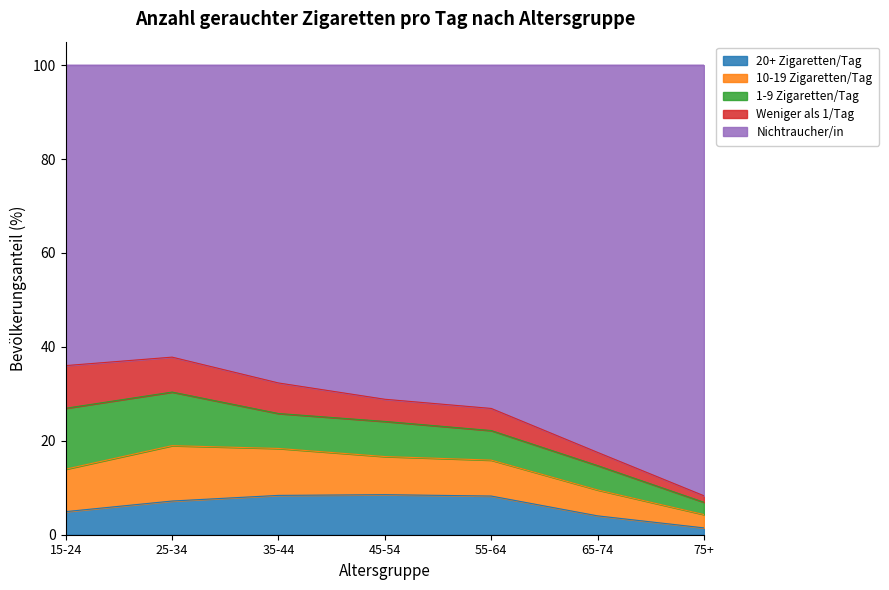

What is the total value across all series at 45-54?

100.0